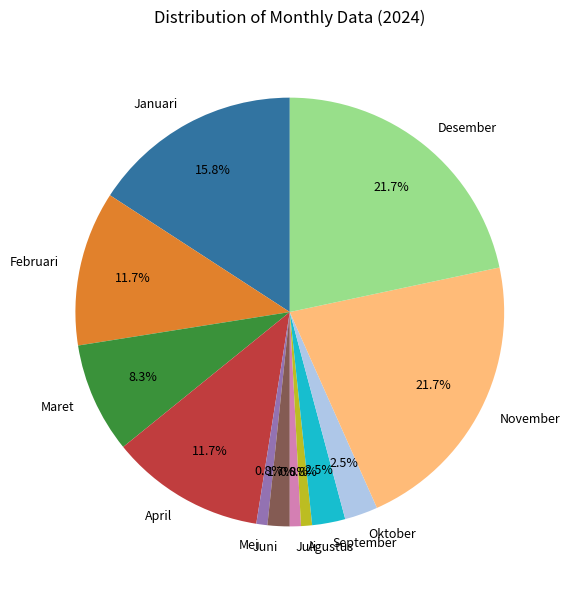

What percentage is NOT represented by Mei?

99.2%